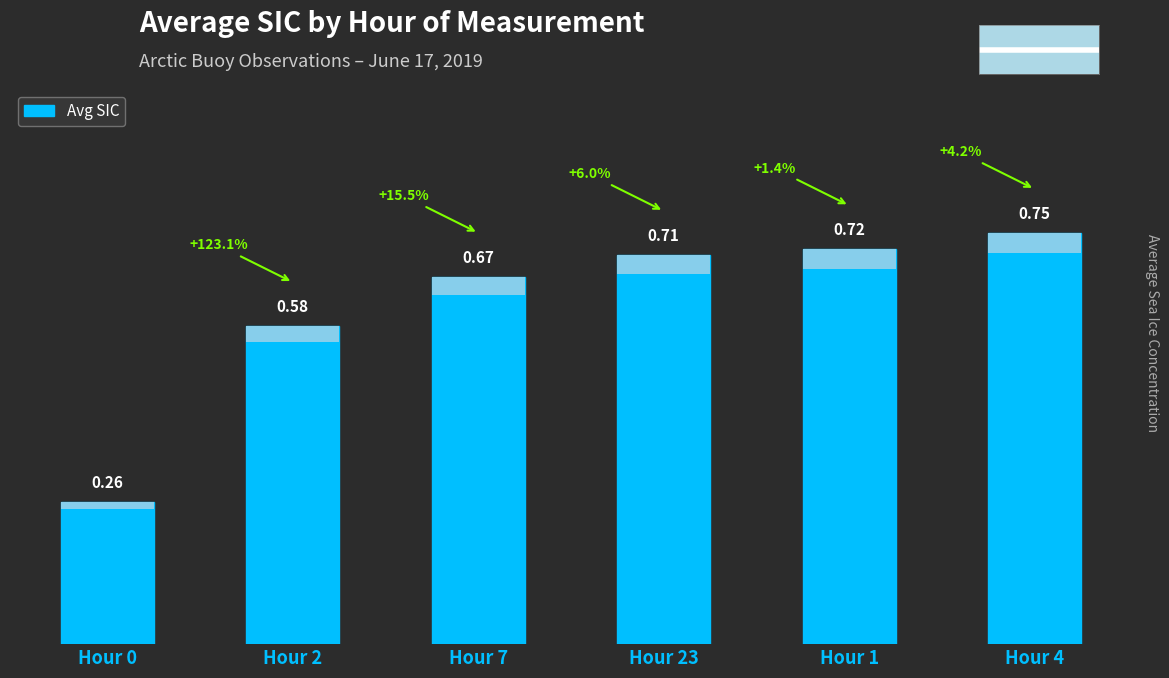

Reading left to right, list all the values displayed in this chart.

0.3	0.6	0.7	0.7	0.7	0.8